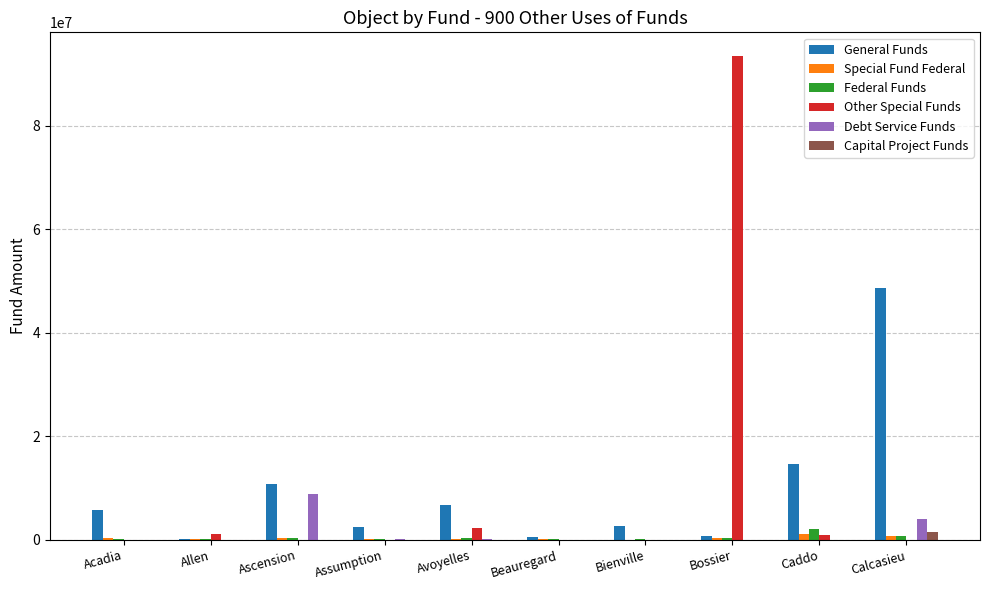

Are the bars horizontal?

No